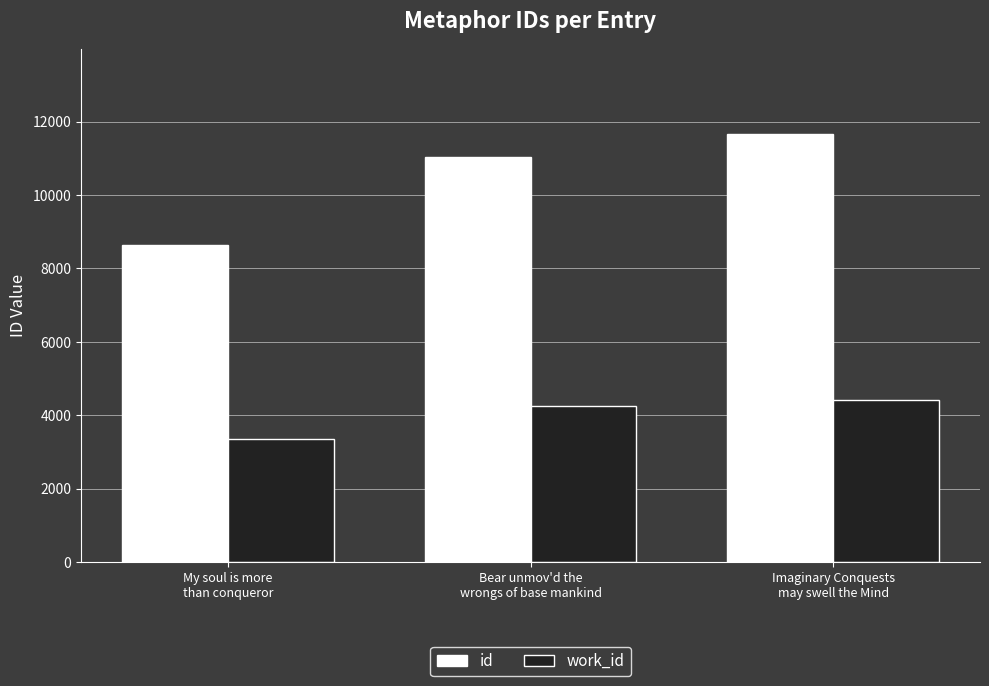

At which label is work_id closest to 3894?

Bear unmov'd the
wrongs of base mankind